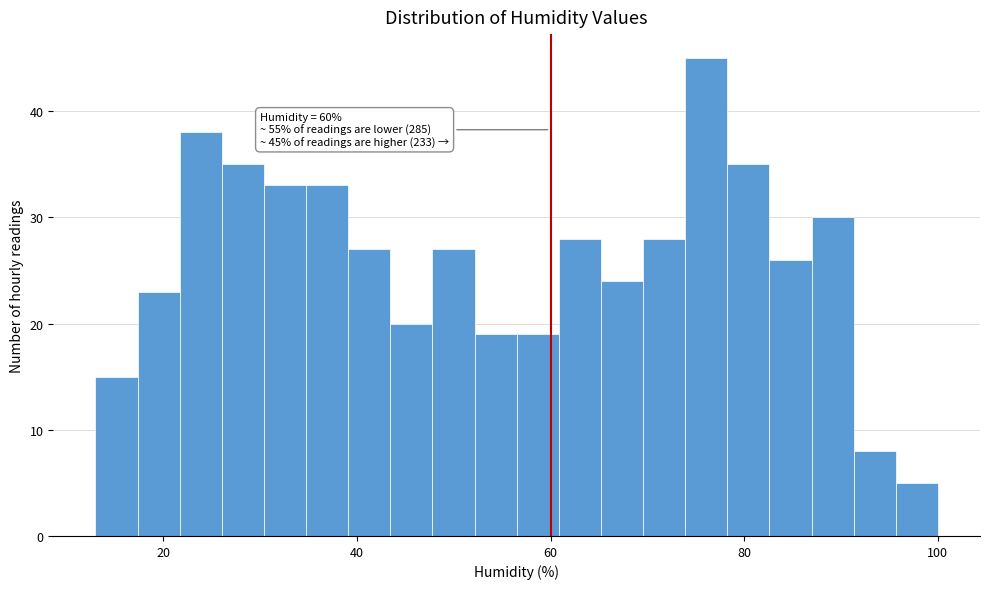

Around what value on the x-axis is the tallest bar? Give the approximate position of its centre, as read against the axis.

76